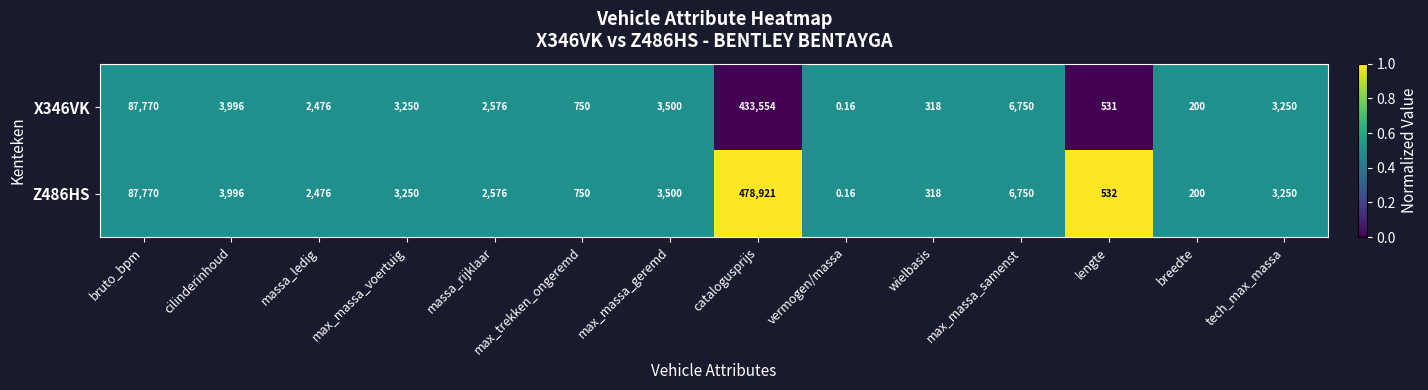

At which category is the sum across all series the highest?

catalogusprijs